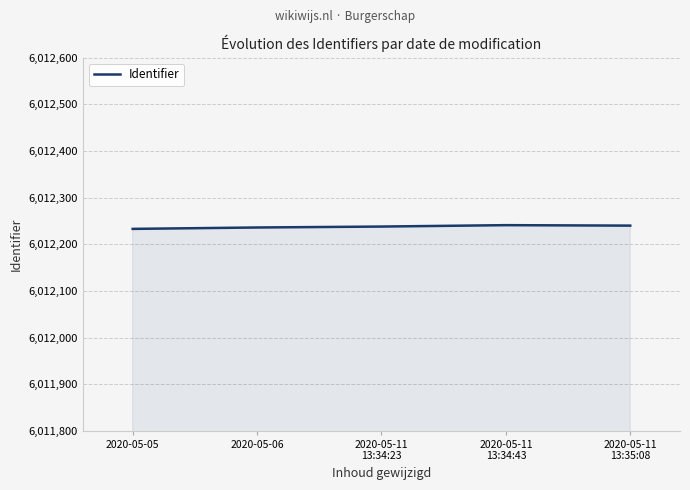

What is the change in value from 2020-05-05 to 2020-05-06?

+3